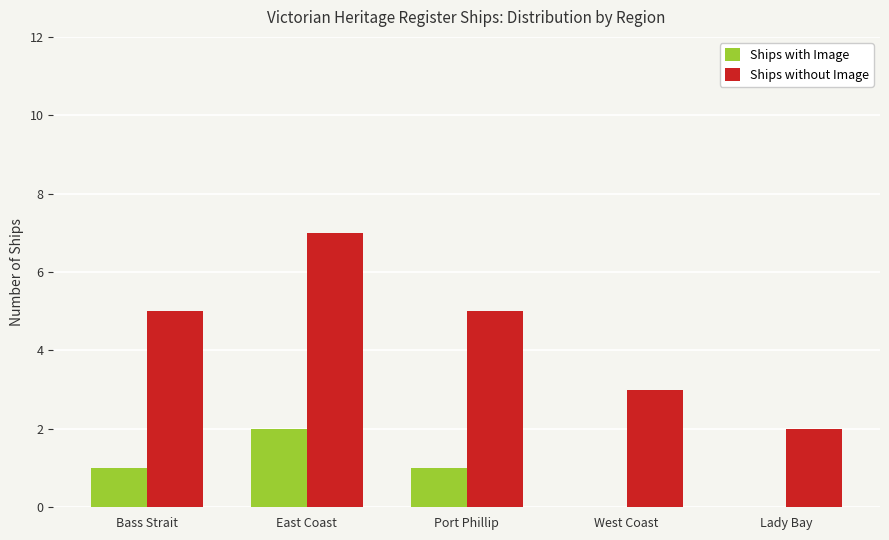

Which category has the highest value in the Ships with Image series?

East Coast